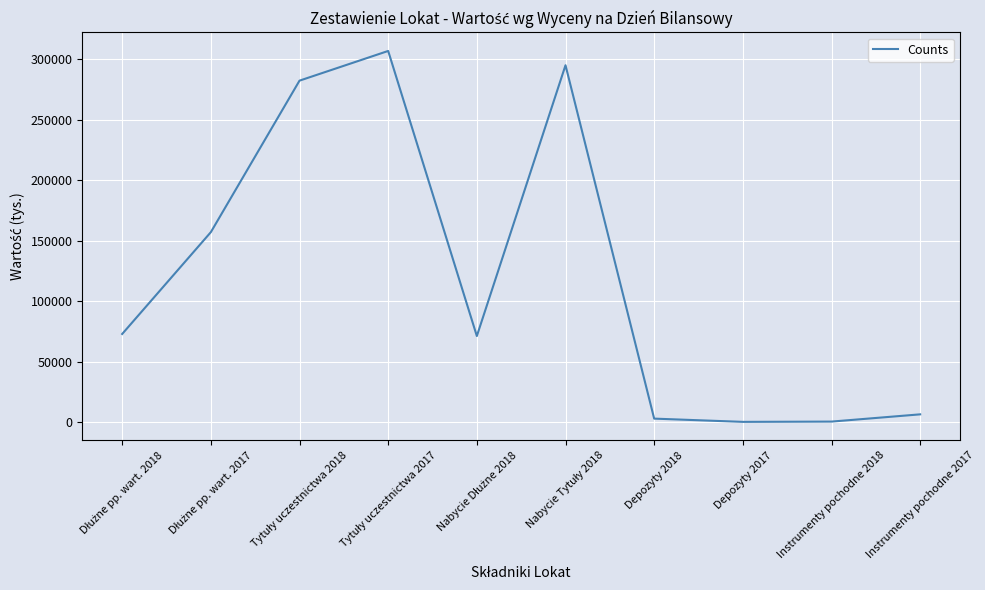

What is the maximum value shown in the chart?

307068